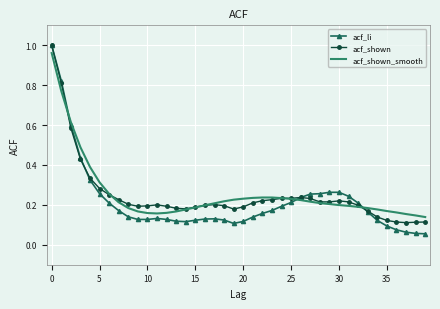

After their last crossing, which series has the higher values: acf_shown or acf_shown_smooth?

acf_shown_smooth